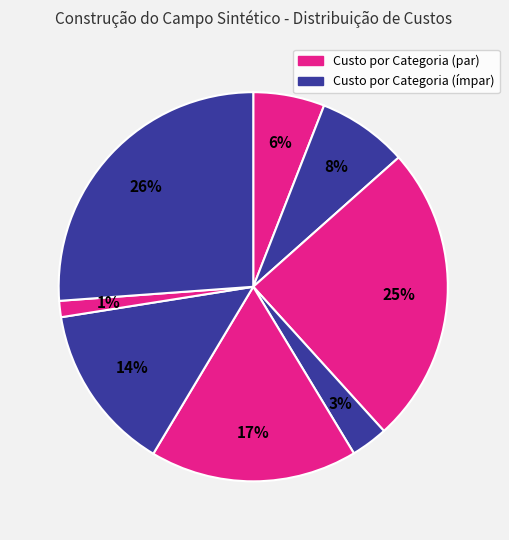

How many segments does this pie chart have?

8